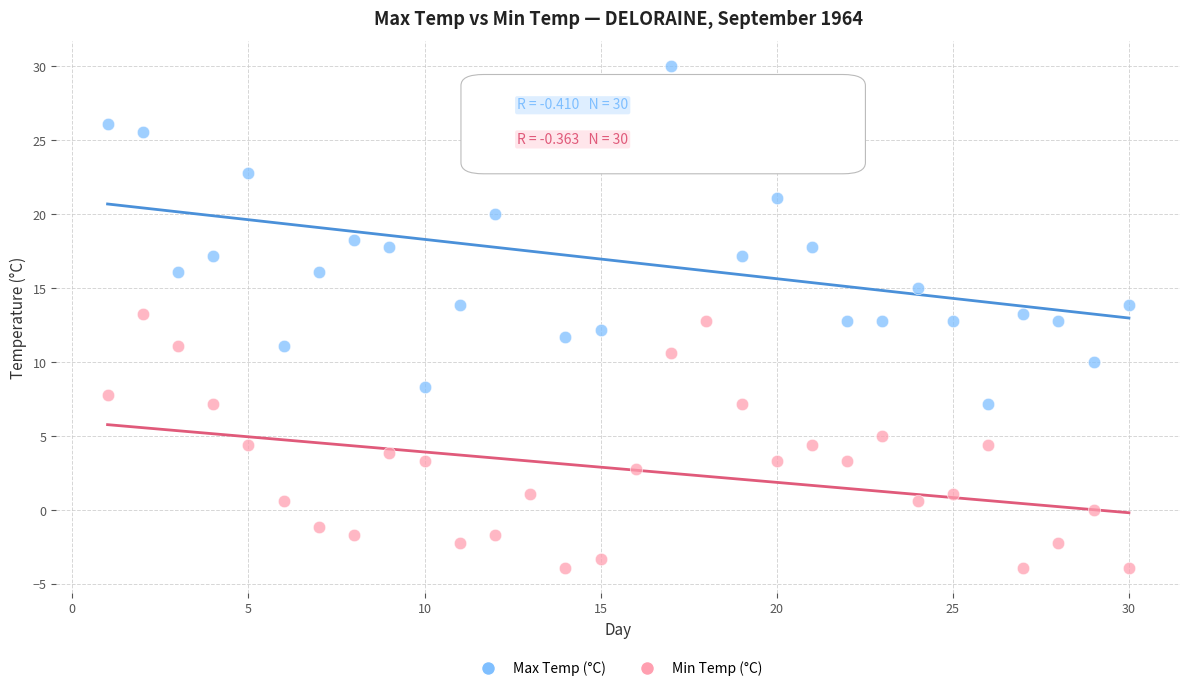

Across all data points, what is the range of Y values (max minus min)?

33.9